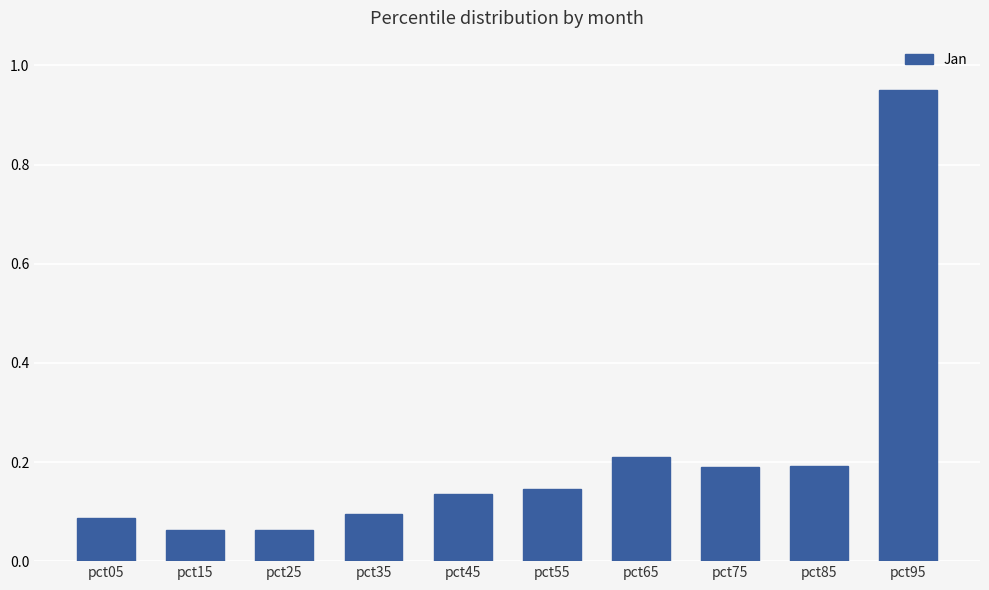

Which category has the highest value across all series?

pct95